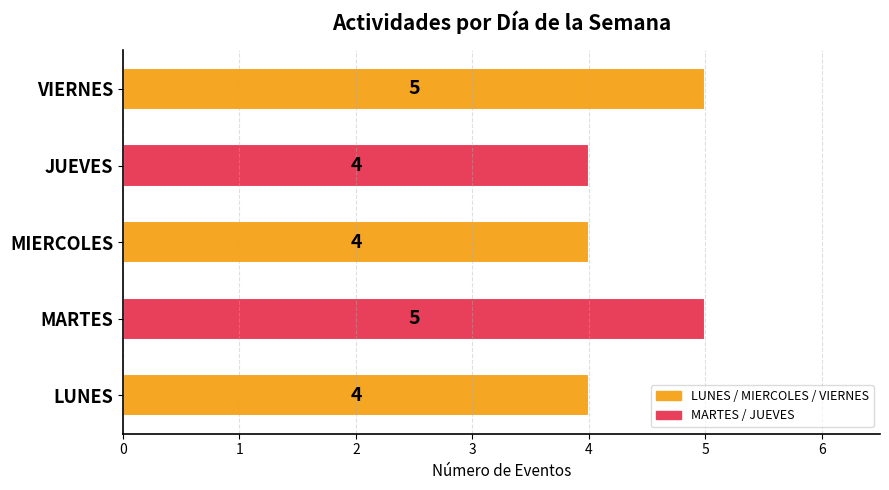

What is the difference between the maximum and minimum values?

1